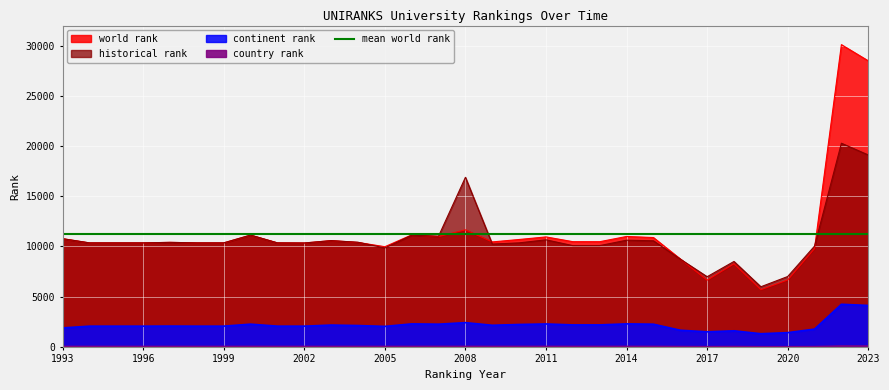

Which has a higher value, 2014 or 1996?

2014